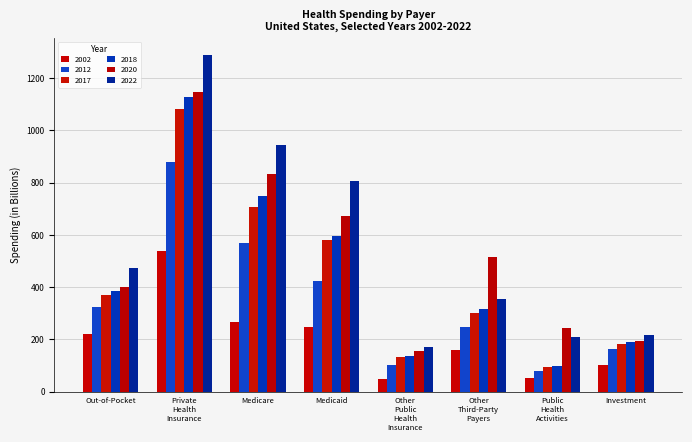

Reading right to left, what are all the values shown in this chart?

2002: 101.5	52.2	160.1	47.1	248.1	265.4	537.5	219.1
2012: 163.2	77.2	248.2	102.4	422.7	568.3	878.1	323.2
2017: 180.6	95.5	301.8	132.1	578.5	705.0	1080.2	370.0
2018: 189.6	99.4	315.5	136.5	596.5	749.6	1128.3	385.7
2020: 194.2	241.9	514.6	157.0	672.0	832.2	1146.2	398.3
2022: 217.8	208.4	355.5	171.6	805.7	944.3	1289.8	471.4